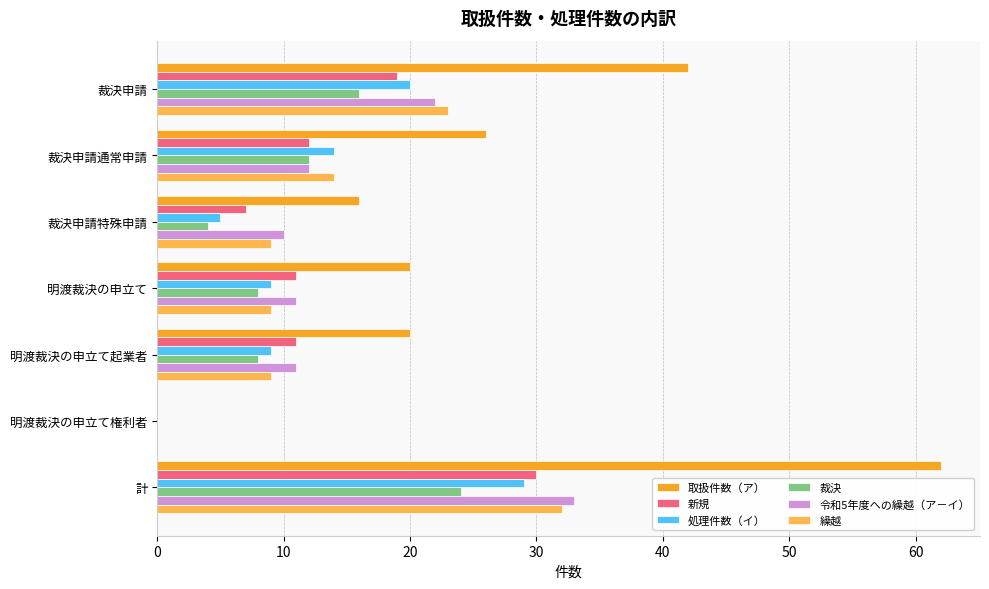

What is the sum of all 裁決 values?

72